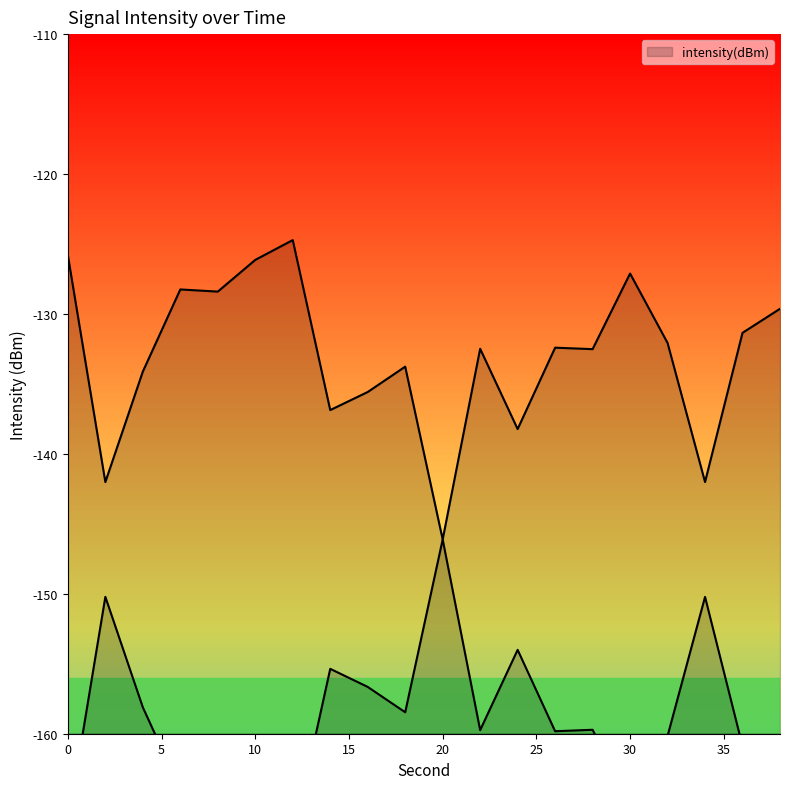

List the labels in order of value, smallest first.

20, 2, 34, 24, 14, 16, 4, 18, 28, 22, 26, 32, 36, 38, 8, 6, 30, 10, 0, 12